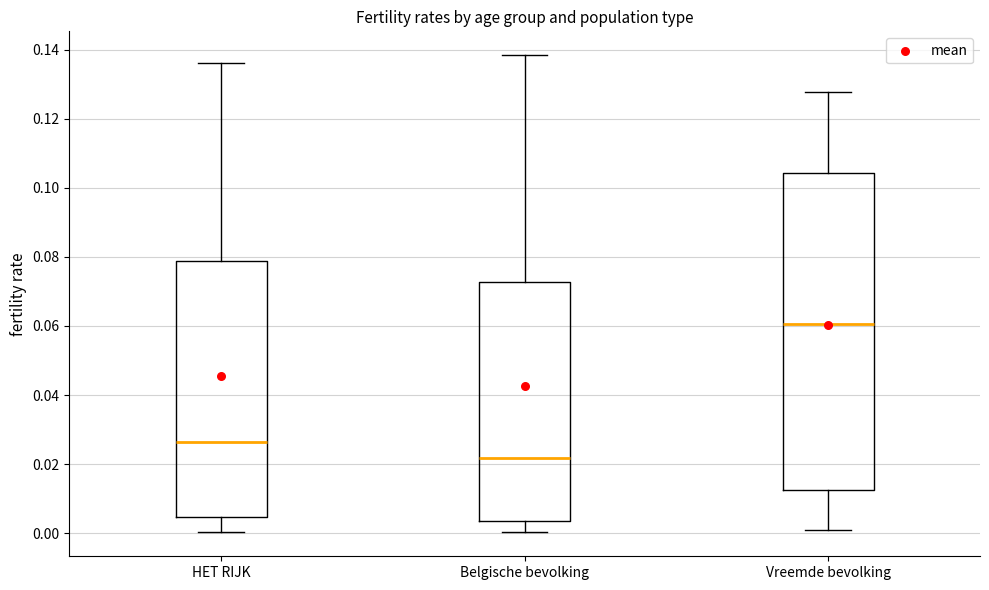

Reading left to right, read every box against the y-axis: the position of its median line, the range the box covers, and the ends of its whiskers. The values are not printed on the chart, so give them approximately, as read against the axis.

HET RIJK: median 0.026, box 0.004 to 0.078, whiskers 0.000 to 0.136
Belgische bevolking: median 0.022, box 0.004 to 0.072, whiskers 0.000 to 0.138
Vreemde bevolking: median 0.060, box 0.012 to 0.104, whiskers 0.000 to 0.128